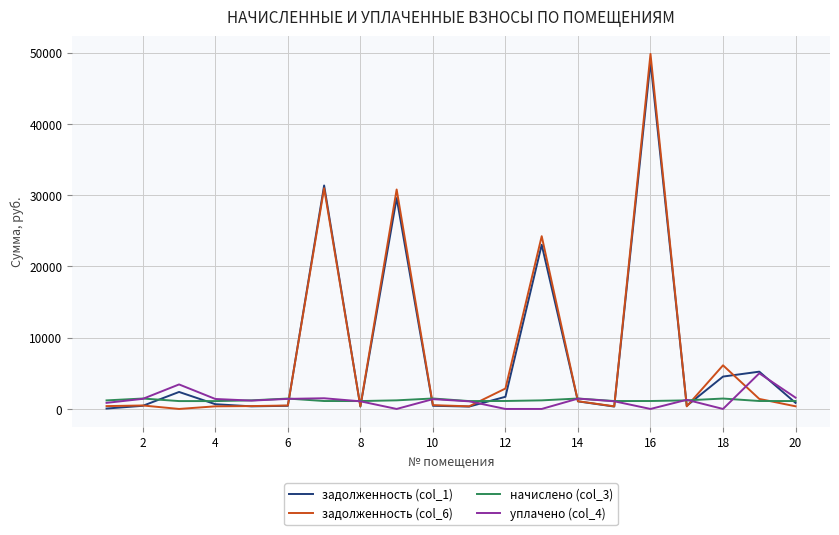

Which series has the largest range (max minus min)?

задолженность (col_6)